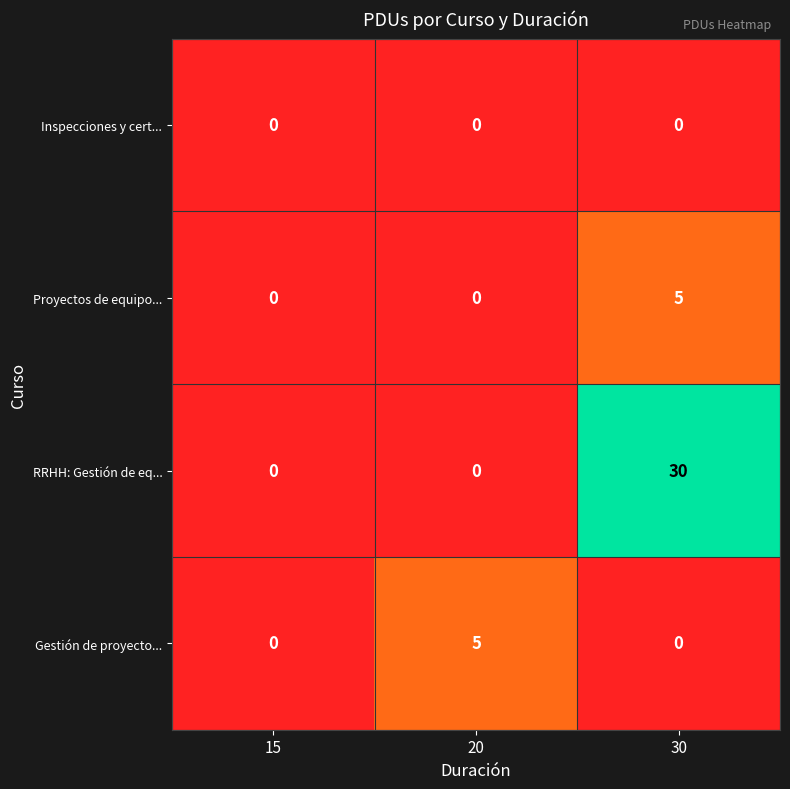

How many Gestión de proyecto... values are between 0 and 5?

3